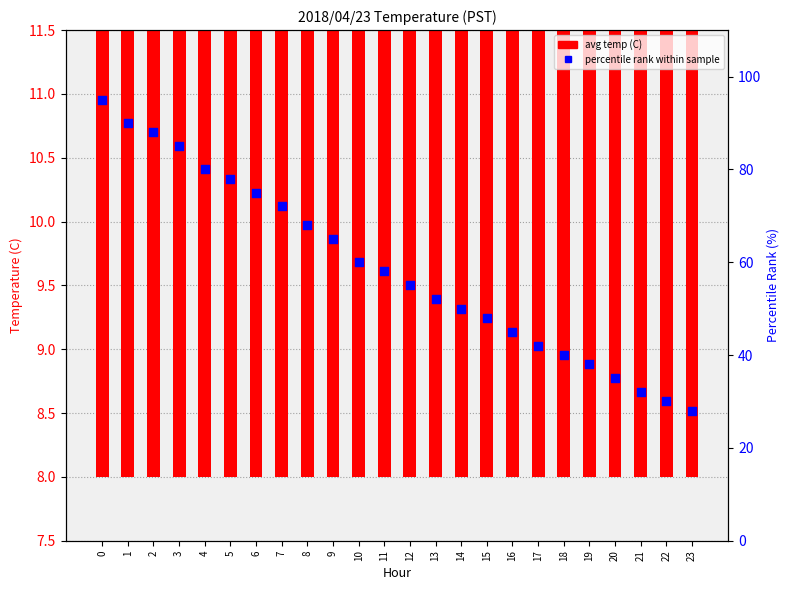

Which series has the widest spread of Y values?

percentile rank within sample